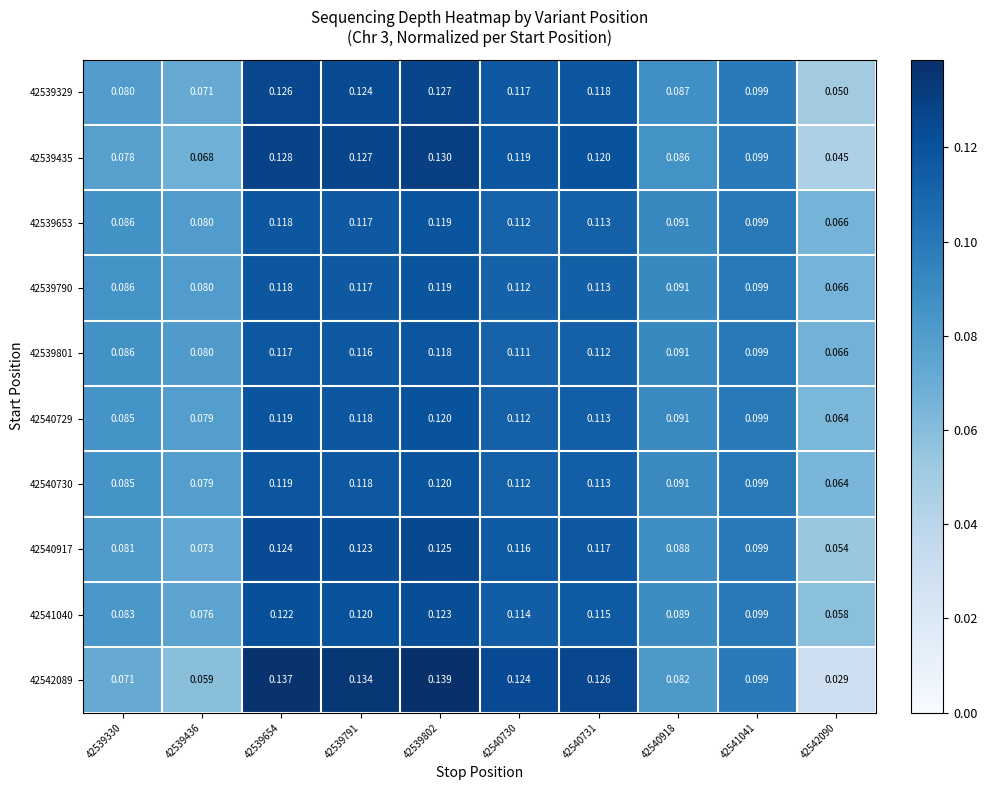

At how many categories does at least one series exceed 0?

10